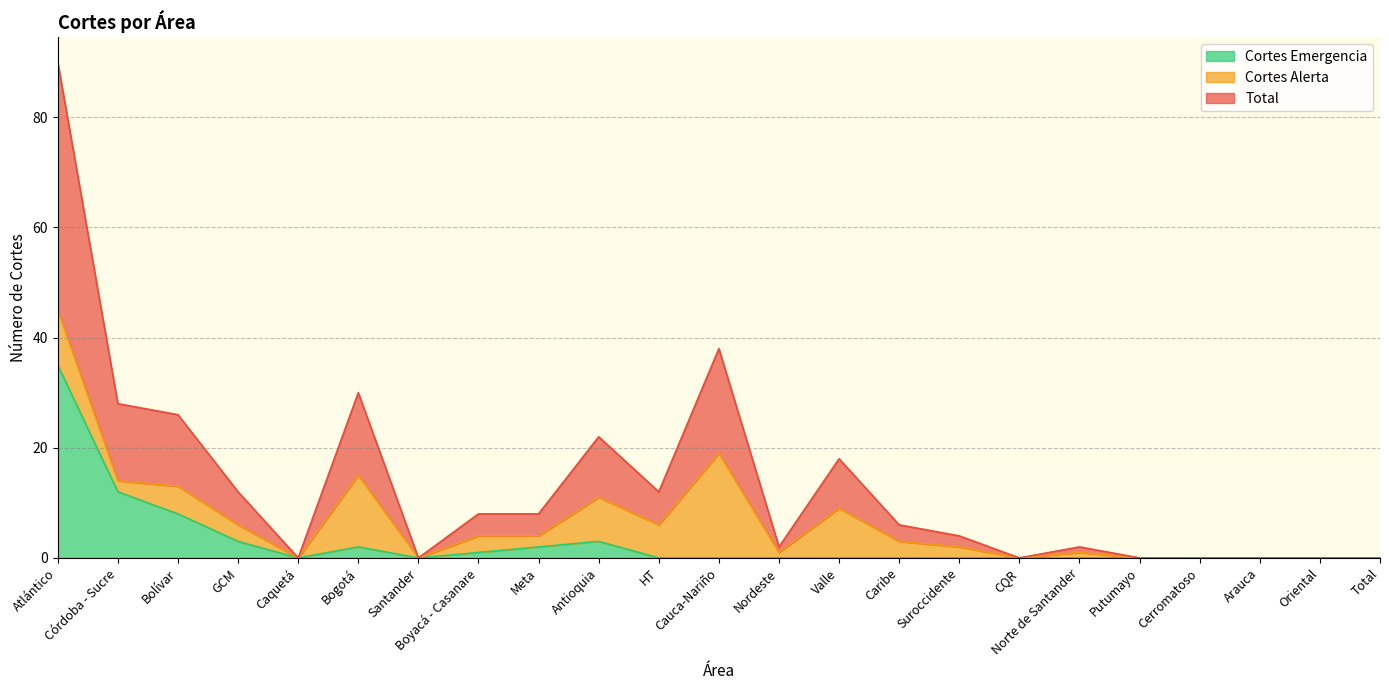

How many interior local peaks does the Total series have?

5